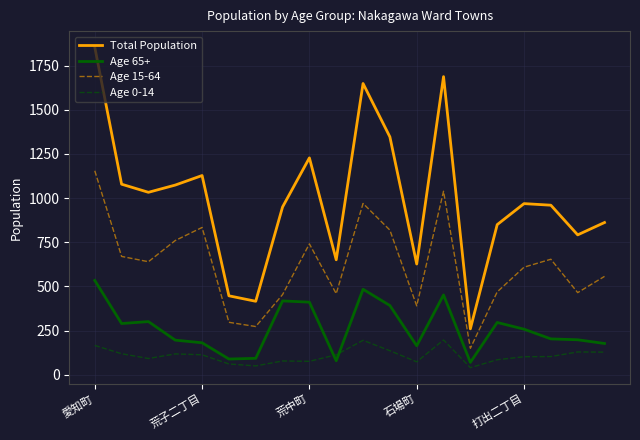

Which series has the largest range (max minus min)?

Total Population